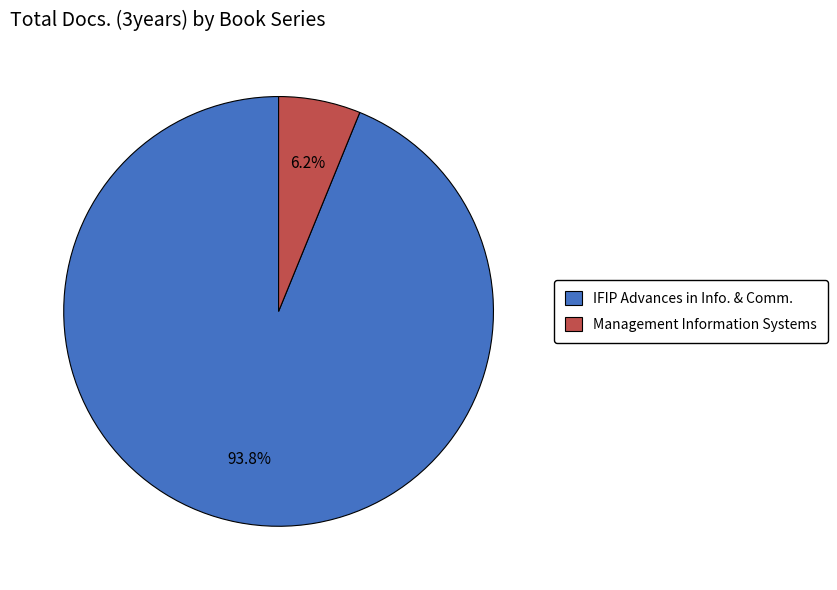

Does any single category account for the majority?

Yes